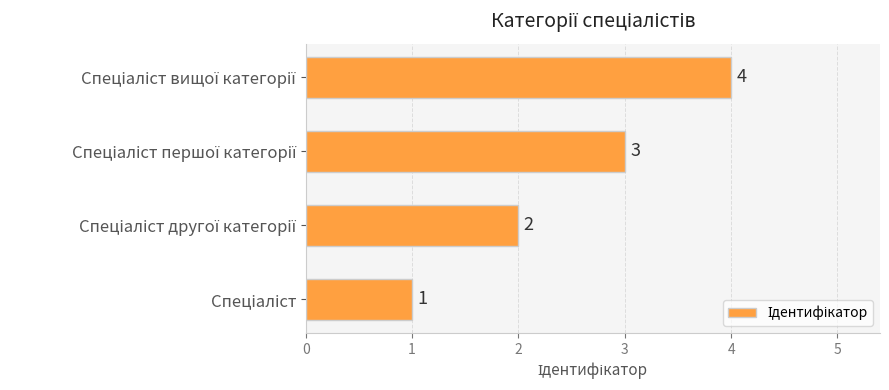

How many values are between 2 and 4?

3